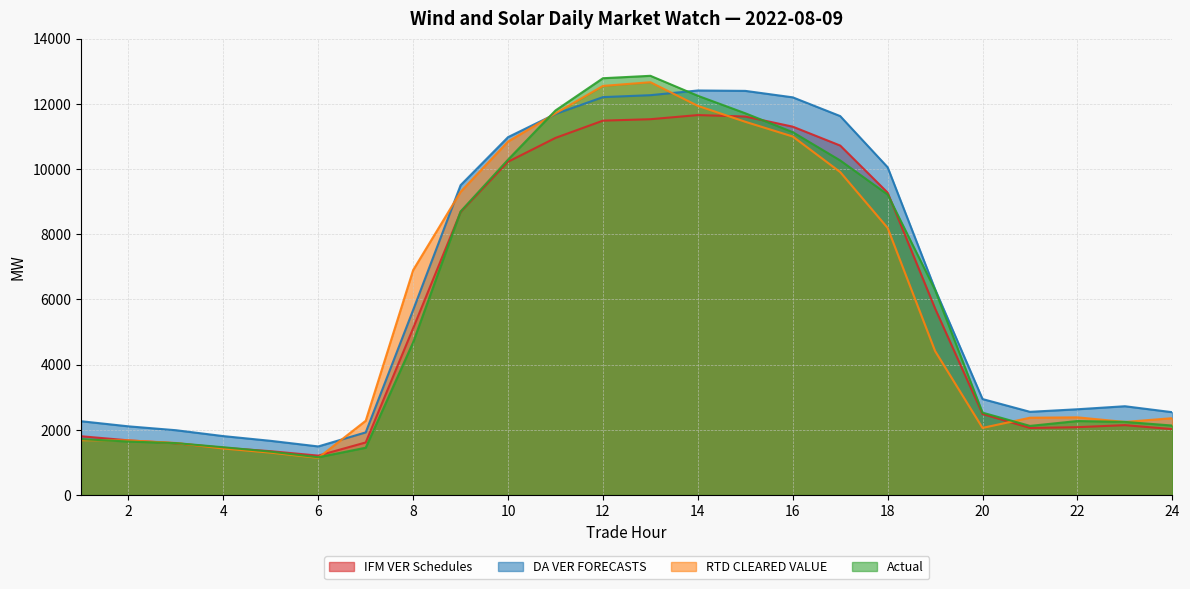

What are all the series names shown in the legend?

IFM VER Schedules, DA VER FORECASTS, RTD CLEARED VALUE, Actual